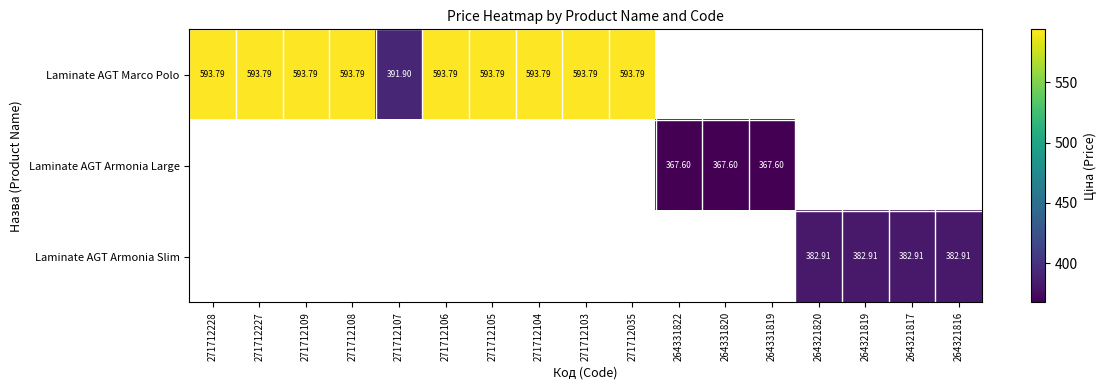

True or false: Laminate AGT Marco Polo has a value of 963.2 at 271712227.

False